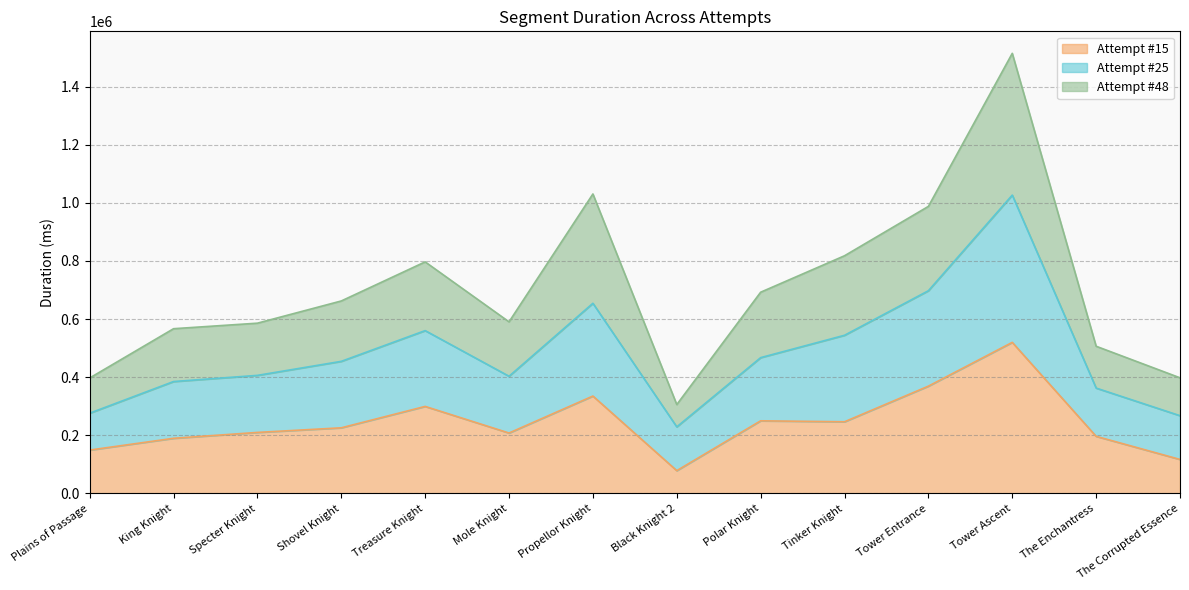

What is the difference between the Attempt #15 values at Specter Knight and Plains of Passage?

60746